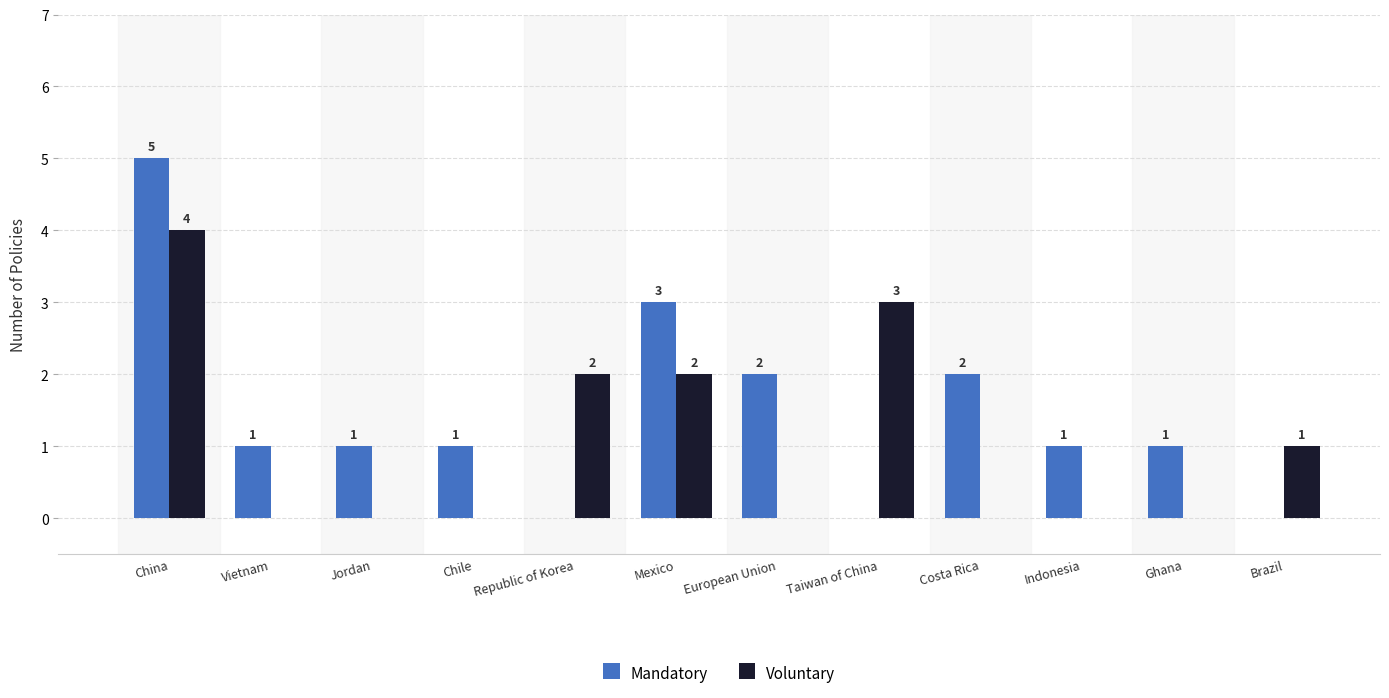

Which series has the largest range (max minus min)?

Mandatory